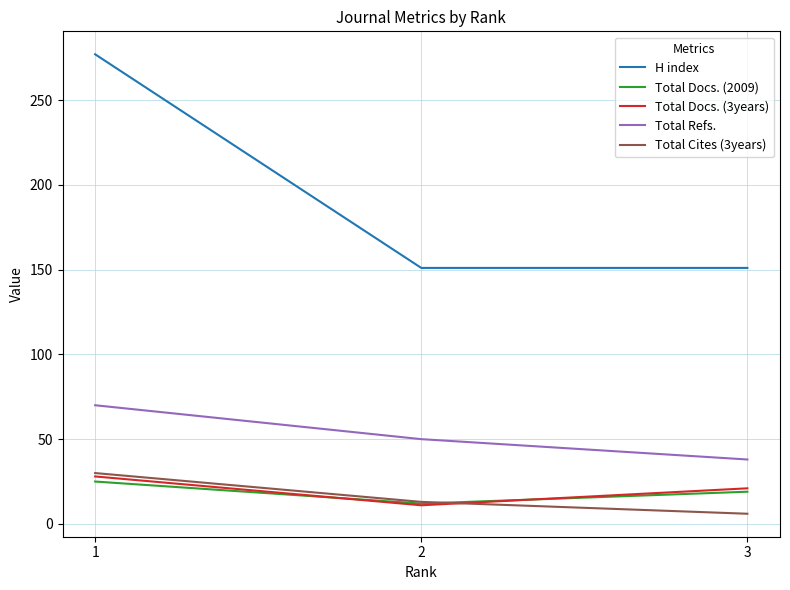

At which label does H index reach its peak?

1